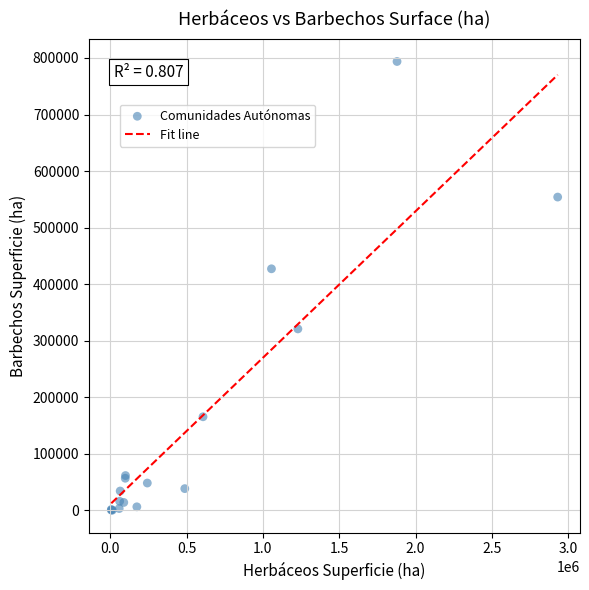

What Y value in the scatter plot is closest to 396997?

427159